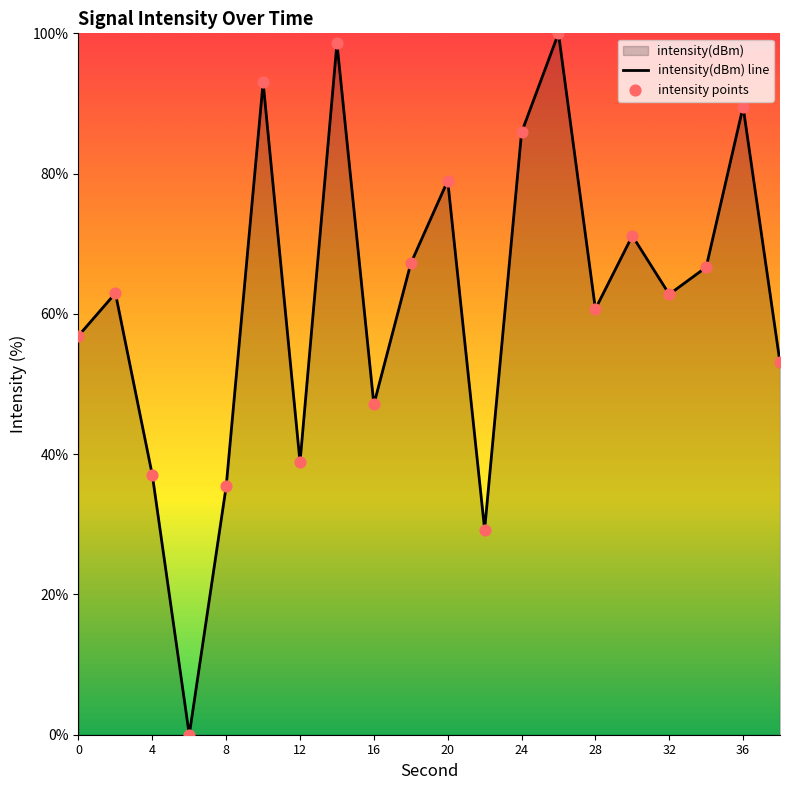

What is the total value across all series at 0?

113.8